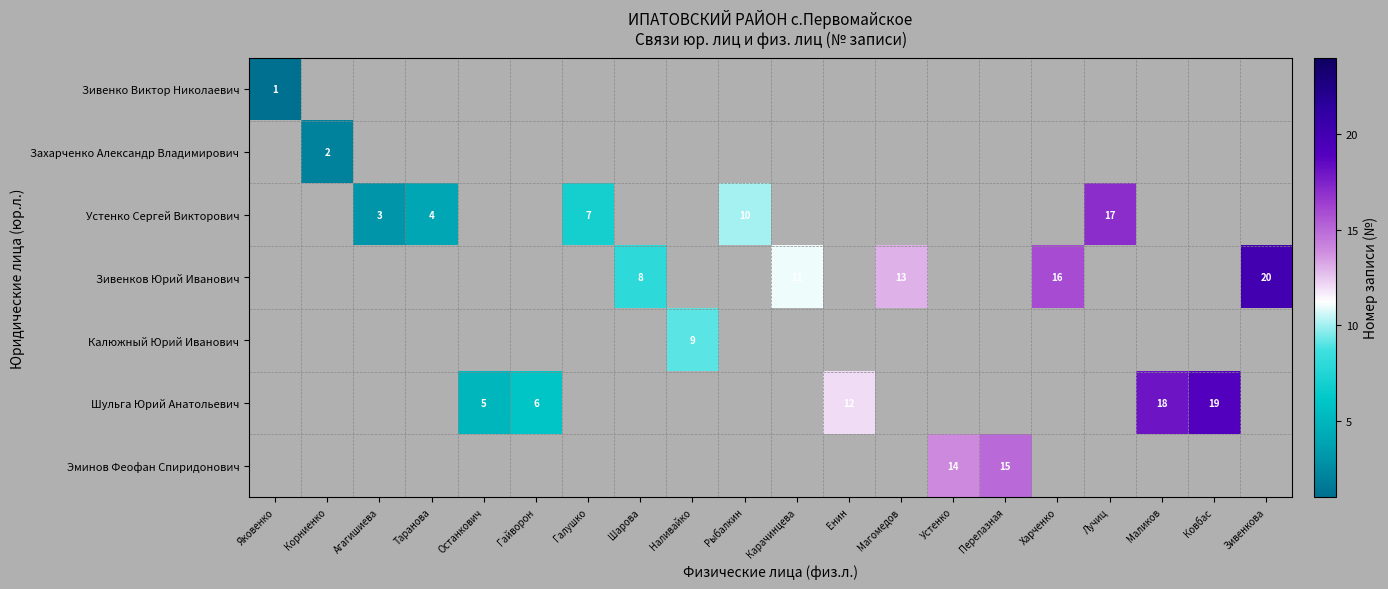

Is it true that Эминов Феофан Спиридонович equals 14 at Устенко?

True